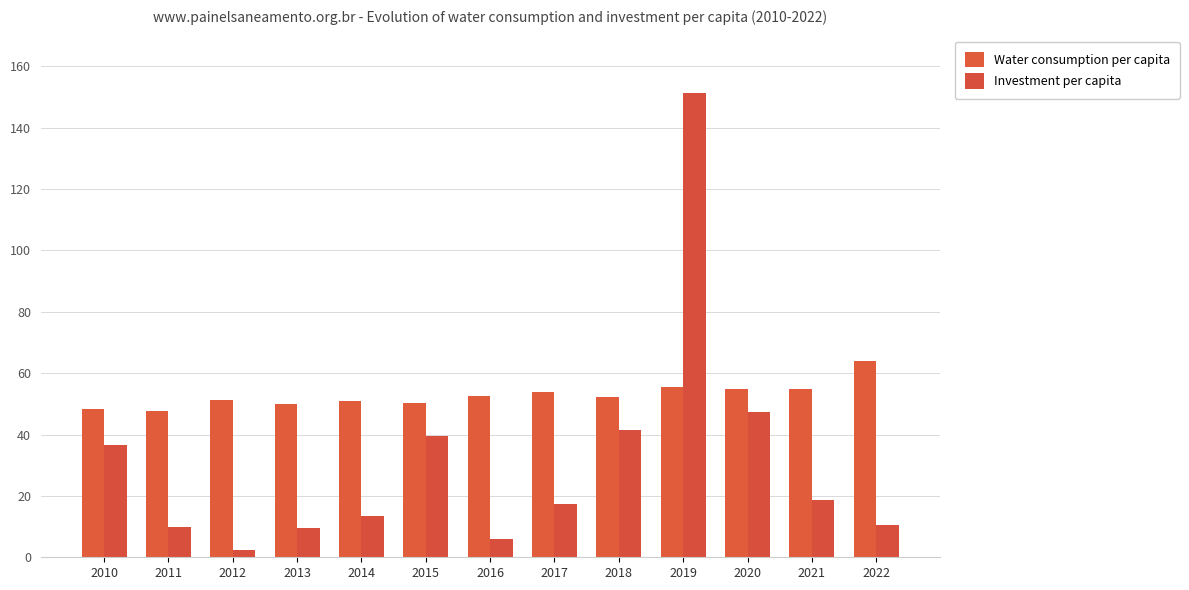

What is the total value across all series at 2018?

93.8